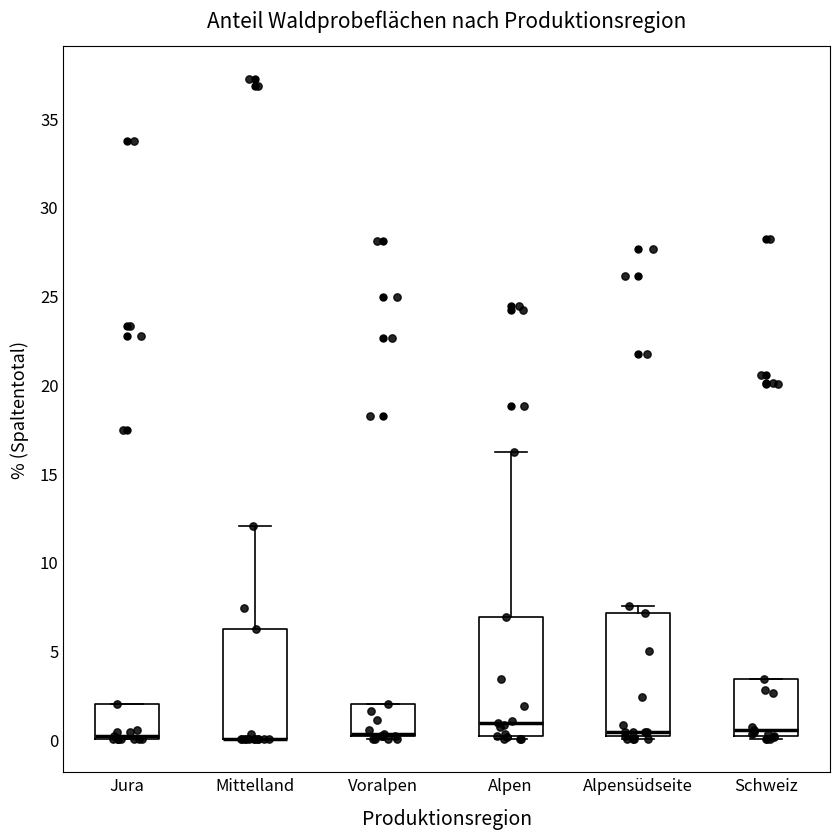

Where is the upper edge of the box for Schweiz on the y-axis? The values are not printed on the chart, so give them approximately, as read against the axis.

3.5